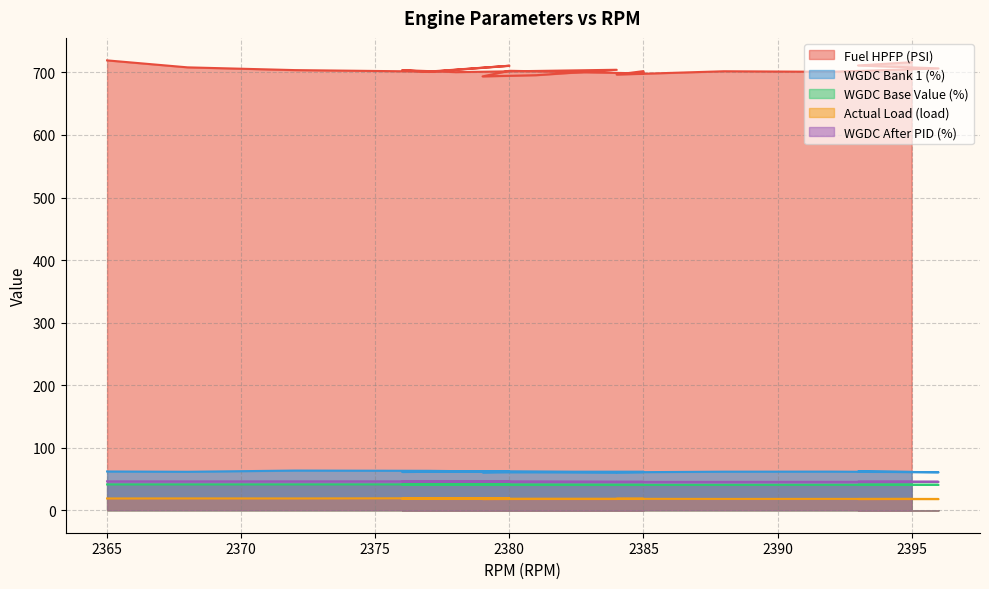

What are all the series names shown in the legend?

Fuel HPFP (PSI), WGDC Bank 1 (%), WGDC Base Value (%), Actual Load (load), WGDC After PID (%)